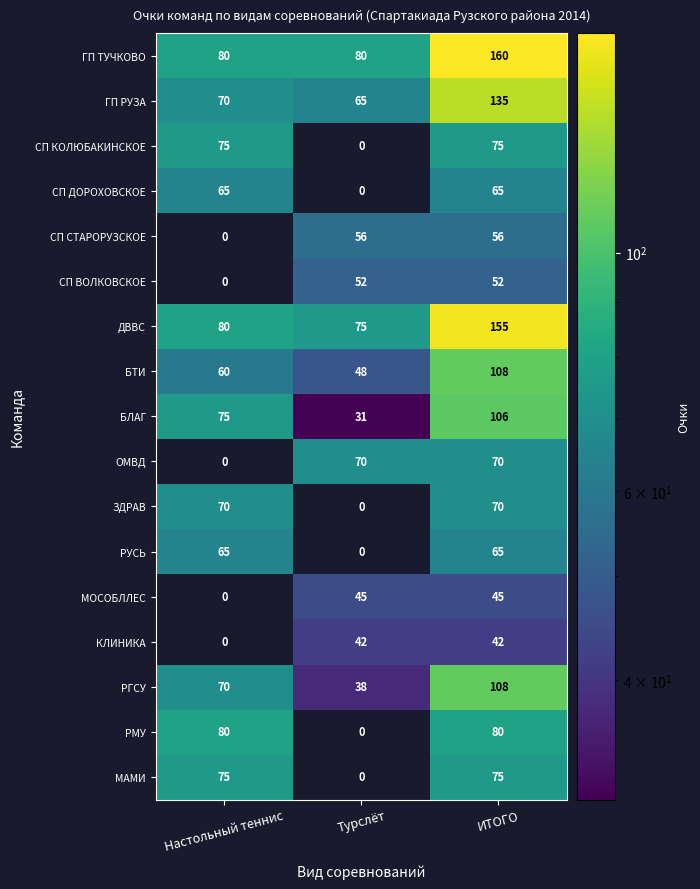

Count the ГП ТУЧКОВО values in the range 80 to 160.

3